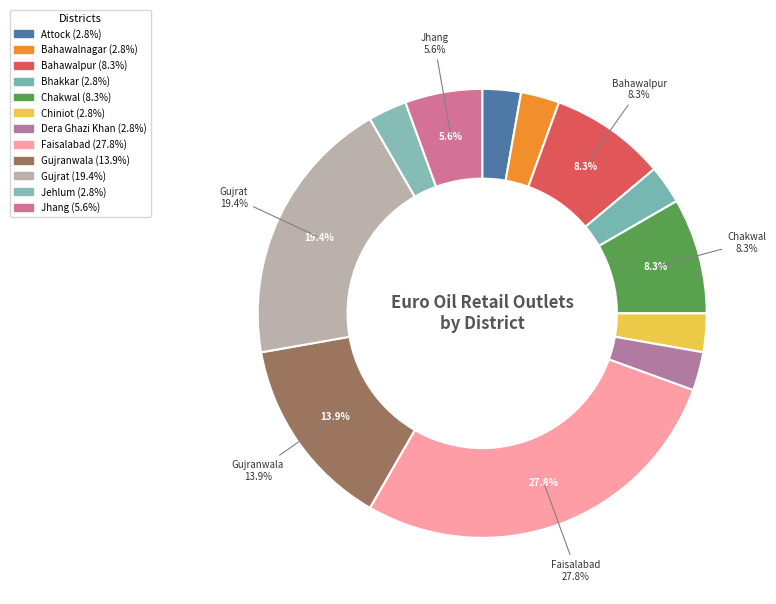

How many slices are in this pie chart?

12